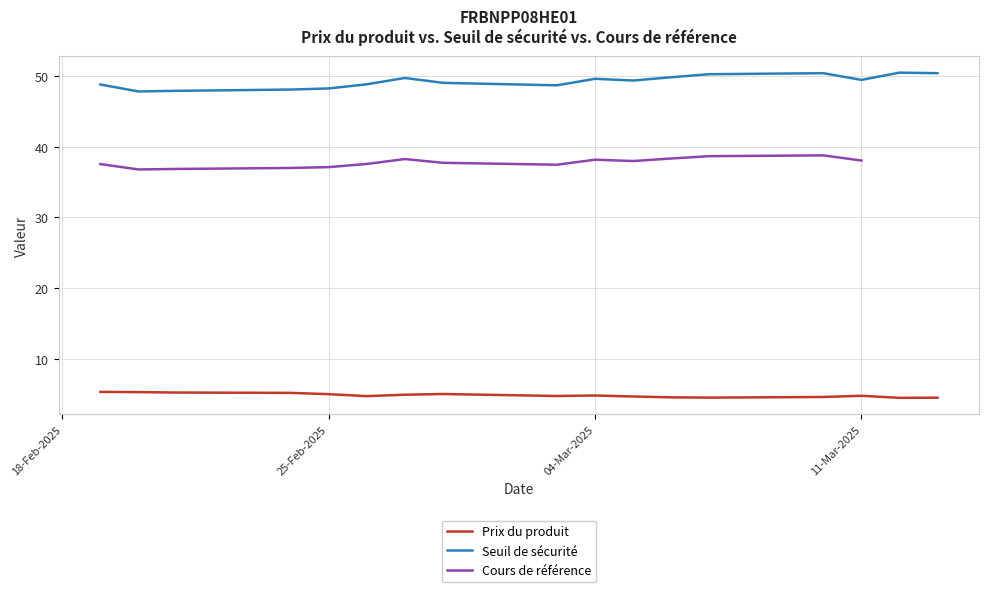

How many lines are shown in the chart?

3